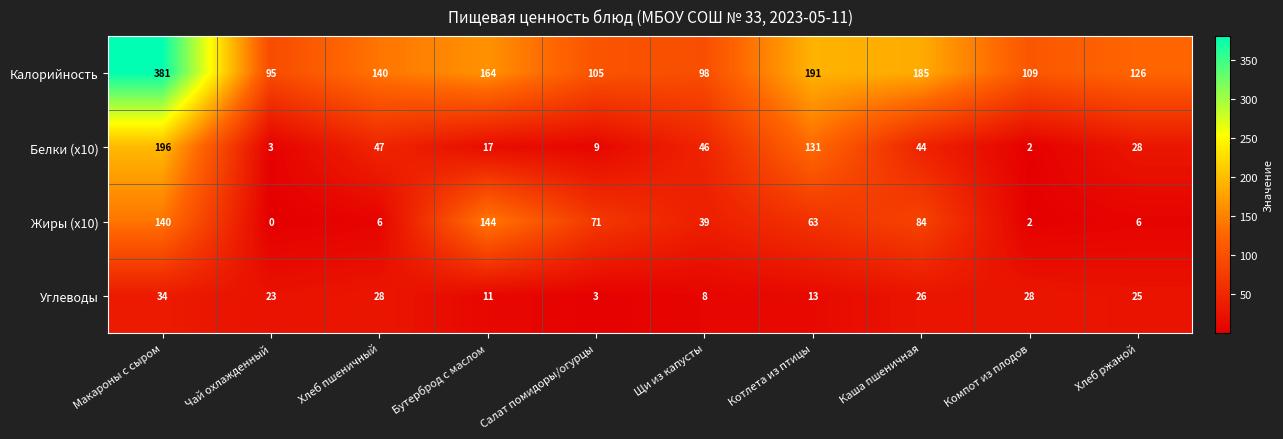

Rank the series by their maximum value, from highest to lowest.

Калорийность, Белки (x10), Жиры (x10), Углеводы